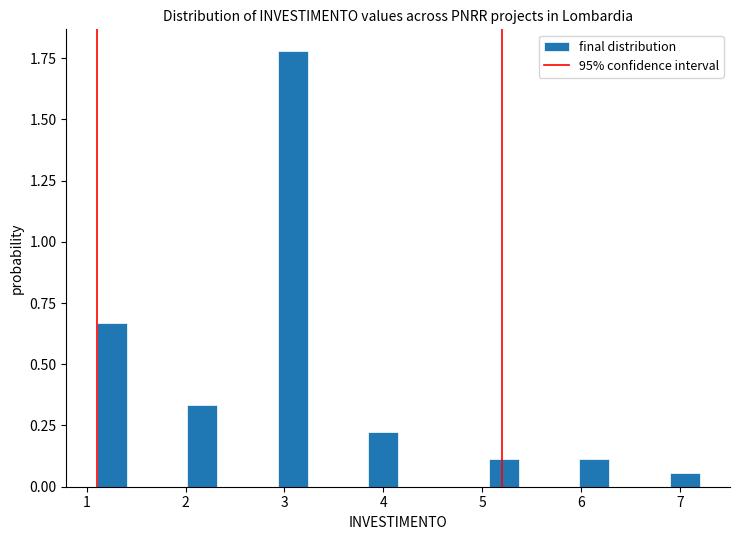

Around what value on the x-axis is the tallest bar? Give the approximate position of its centre, as read against the axis.

3.1